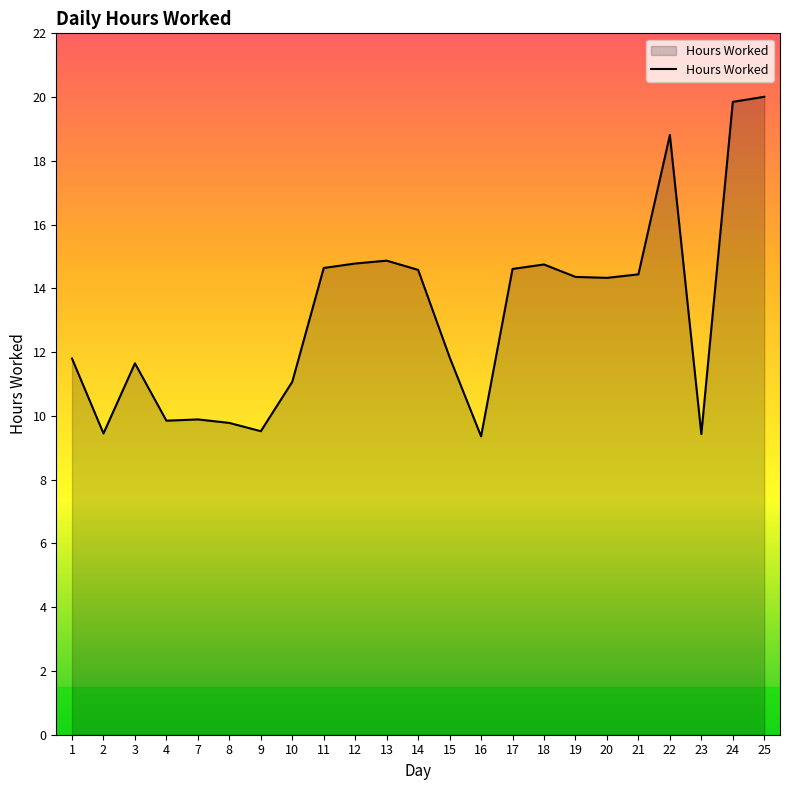

How many lines are shown in the chart?

1